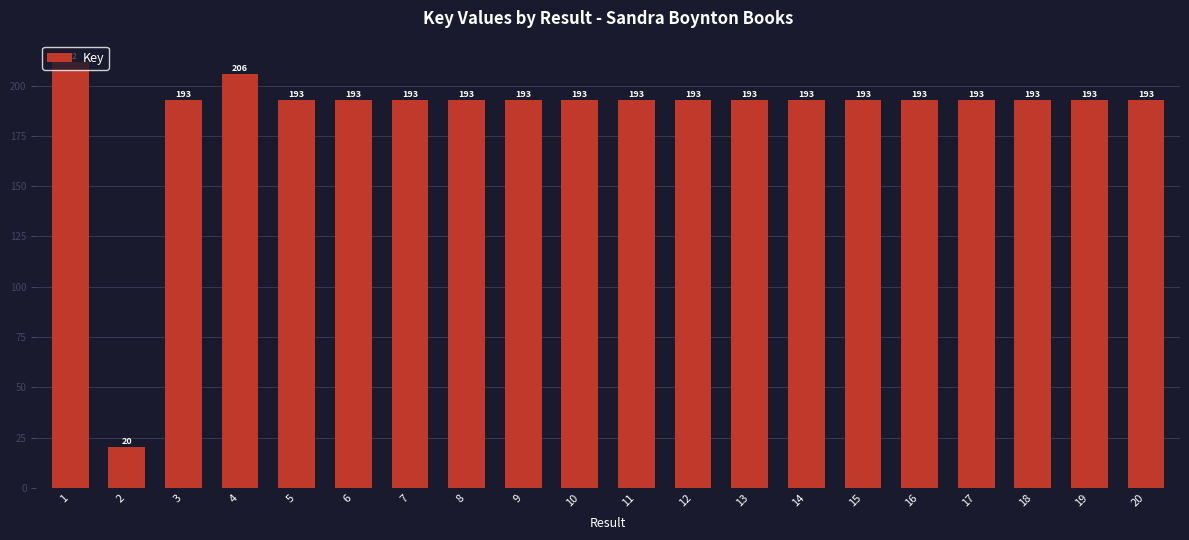

Is it true that the value at 12 is 288.1?

False